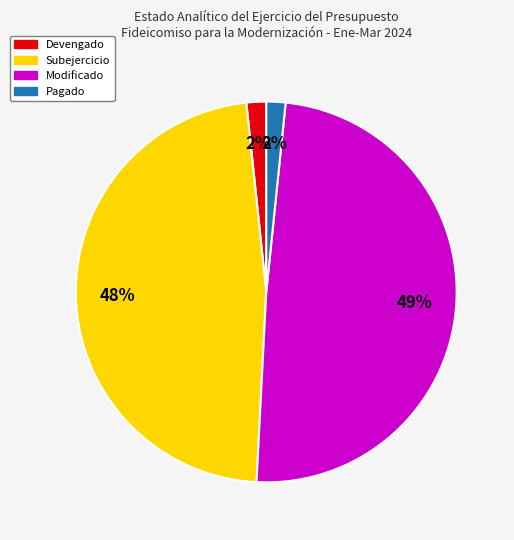

To the nearest percent, what is the average slice percentage?

25%